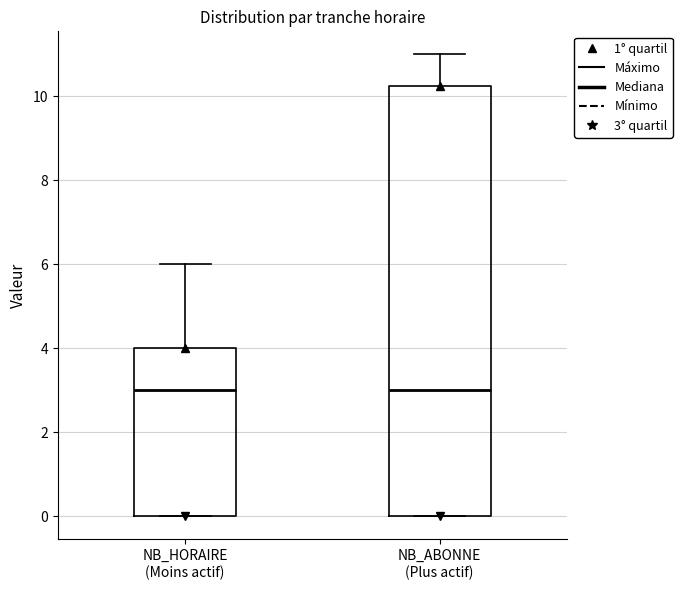

Where does the upper whisker of the box for NB_HORAIRE (Moins actif) end on the y-axis? The values are not printed on the chart, so give them approximately, as read against the axis.

6.0